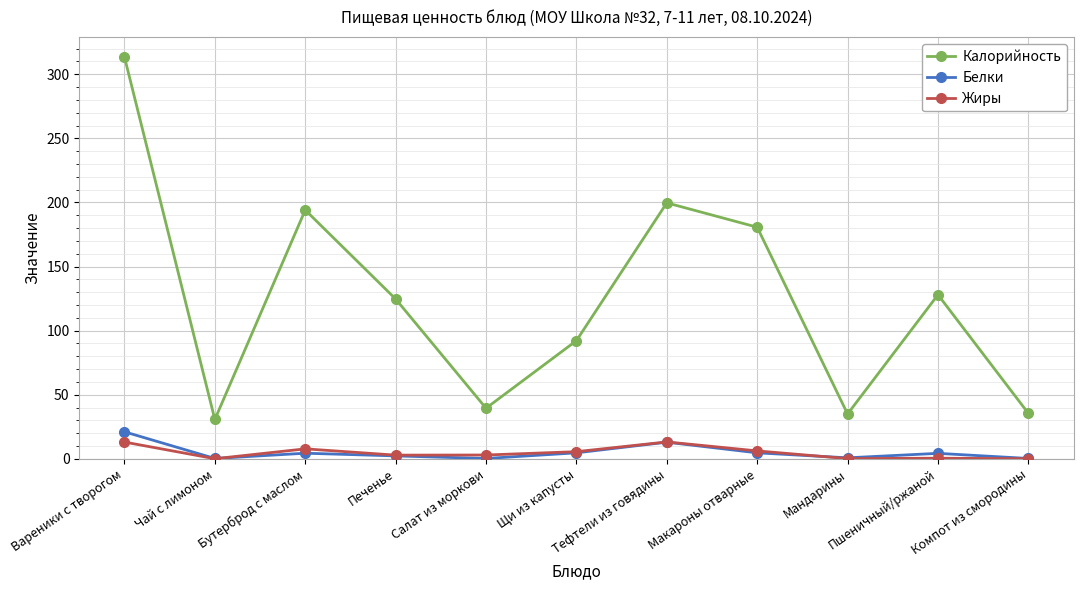

True or false: Калорийность and Жиры intersect in this chart.

False